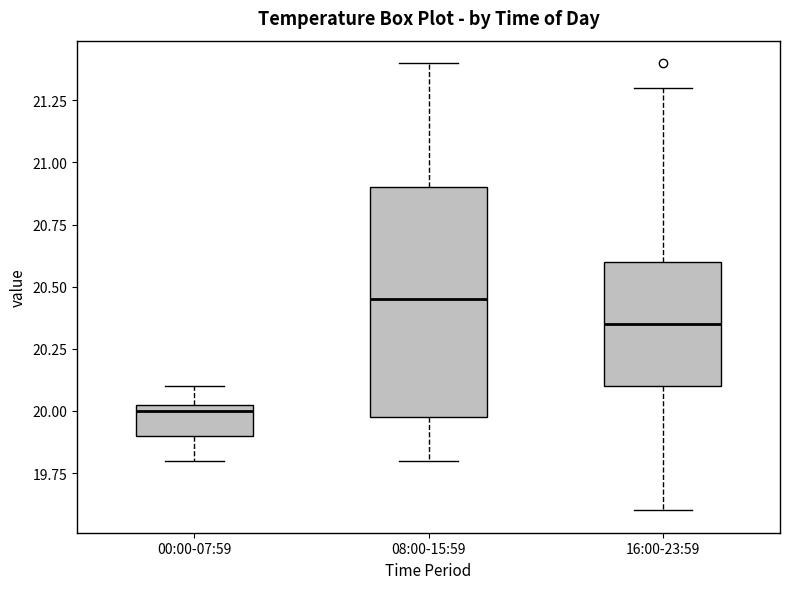

Which box has the highest median line?

08:00-15:59